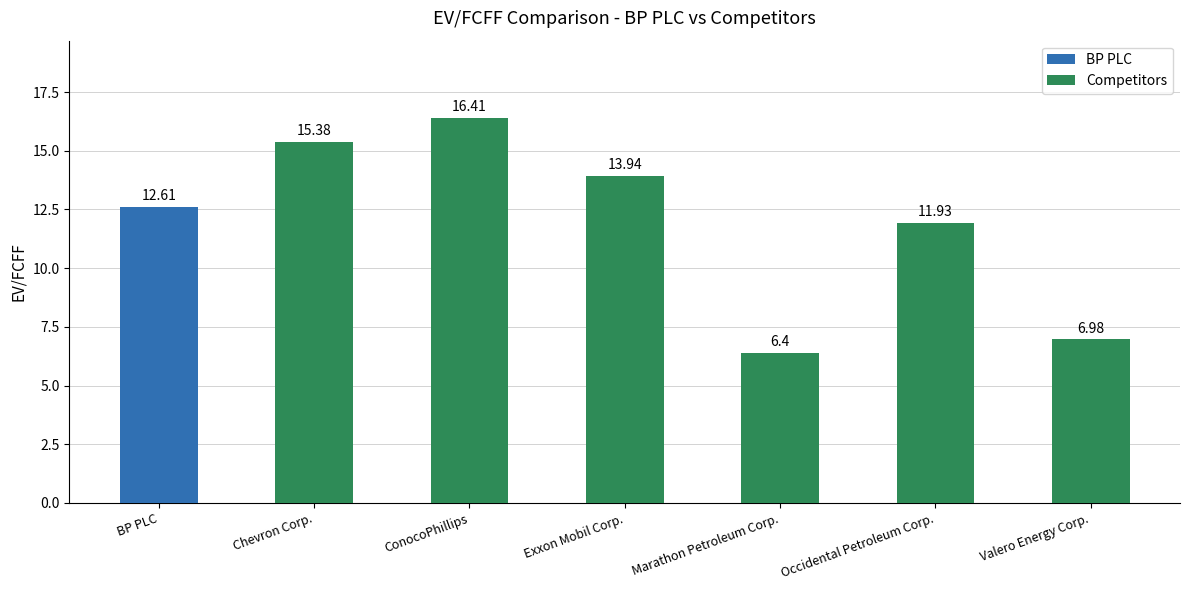

The value at BP PLC is 12.6. True or false?

True